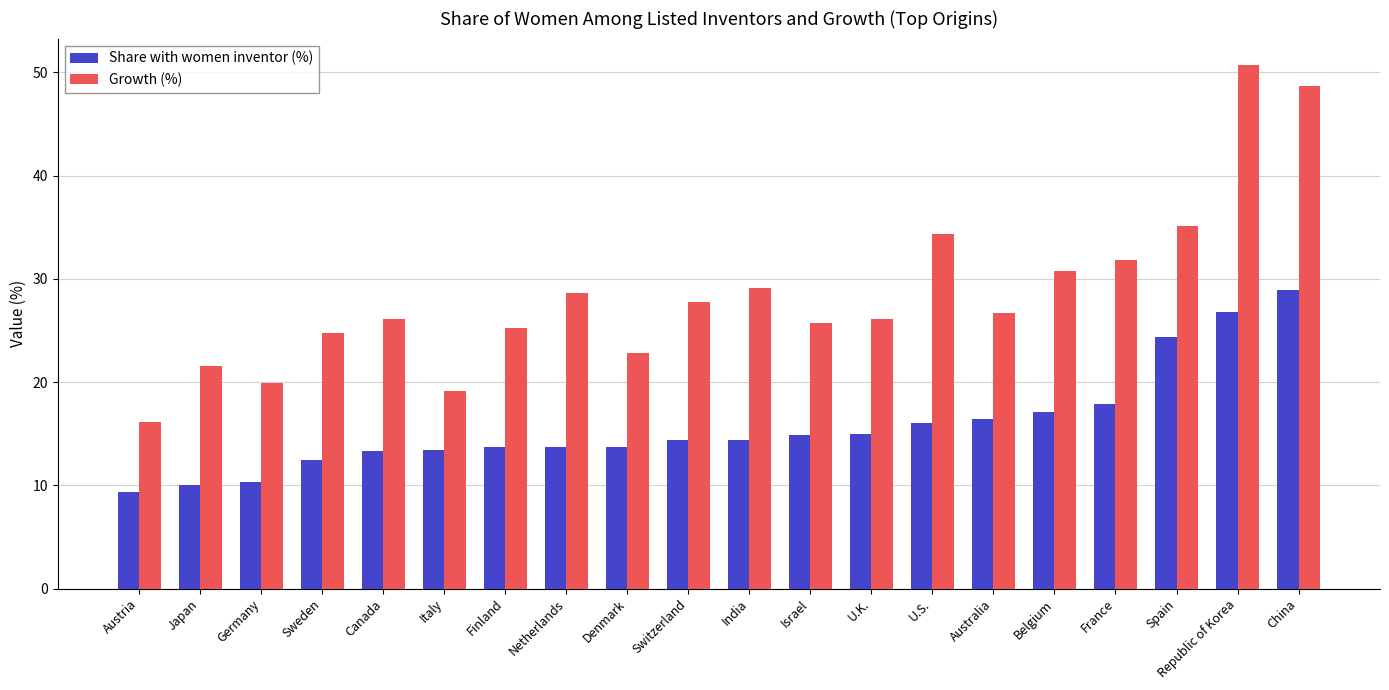

What are all the series names shown in the legend?

Share with women inventor (%), Growth (%)